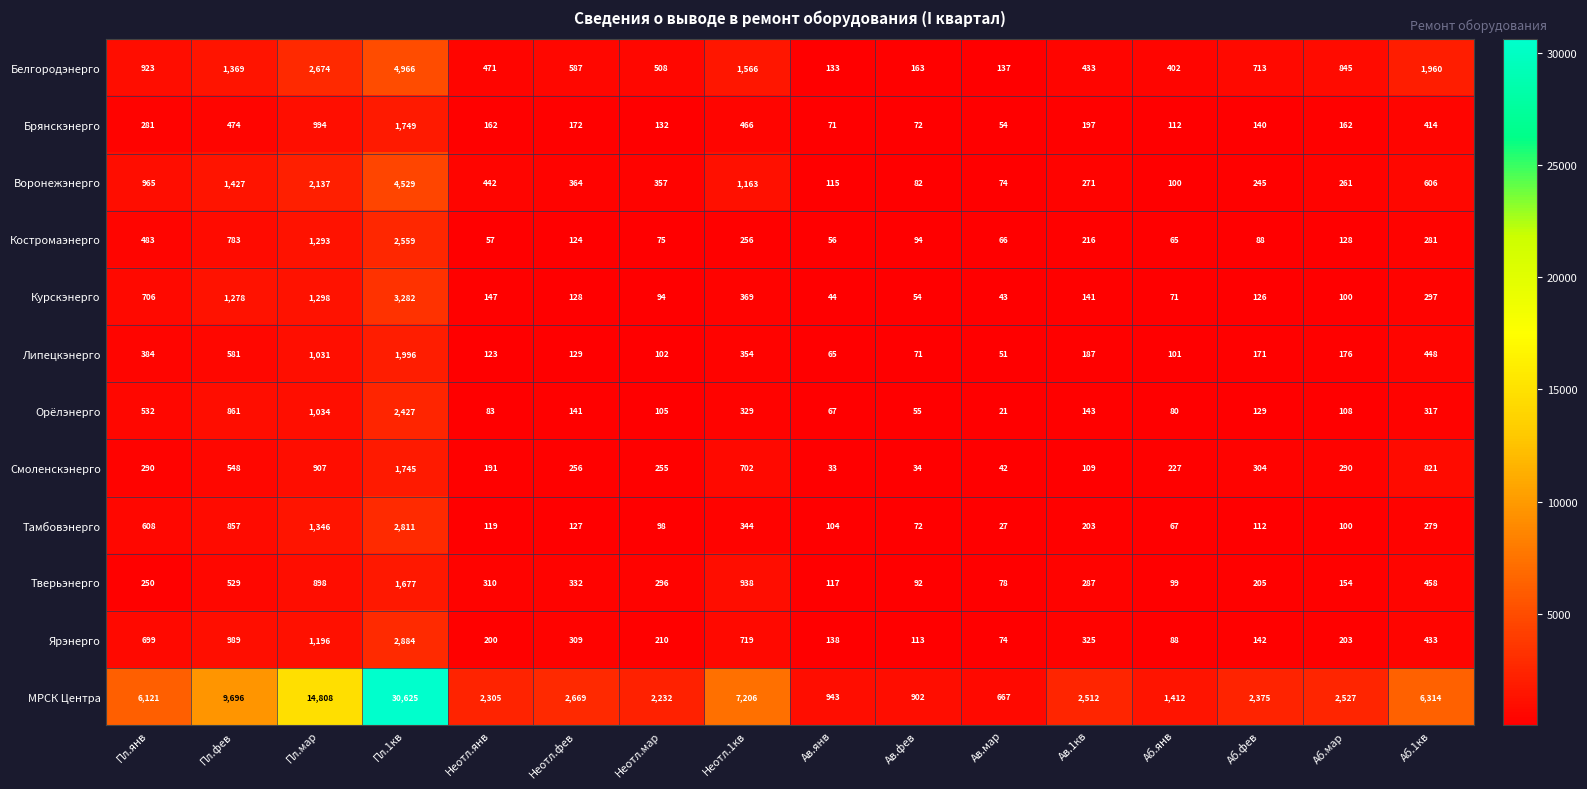

At how many categories does at least one series exceed 10098?

2